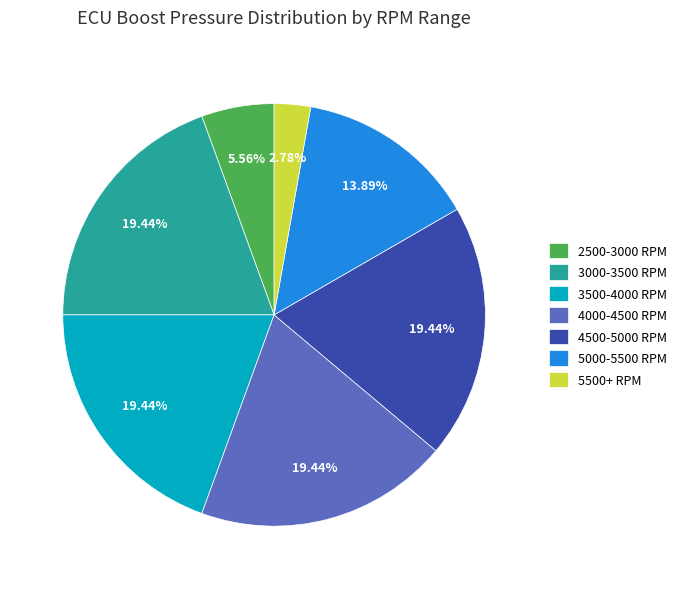

Count the number of slices in the pie.

7